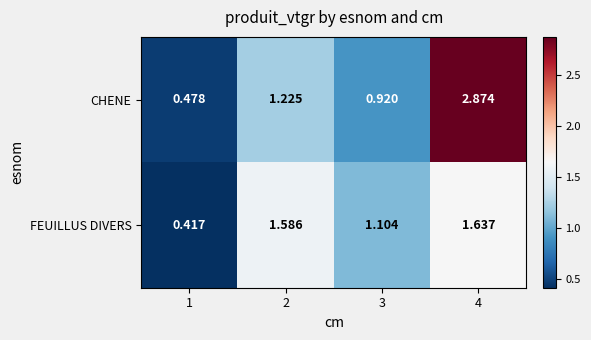

At how many categories does at least one series exceed 2?

1